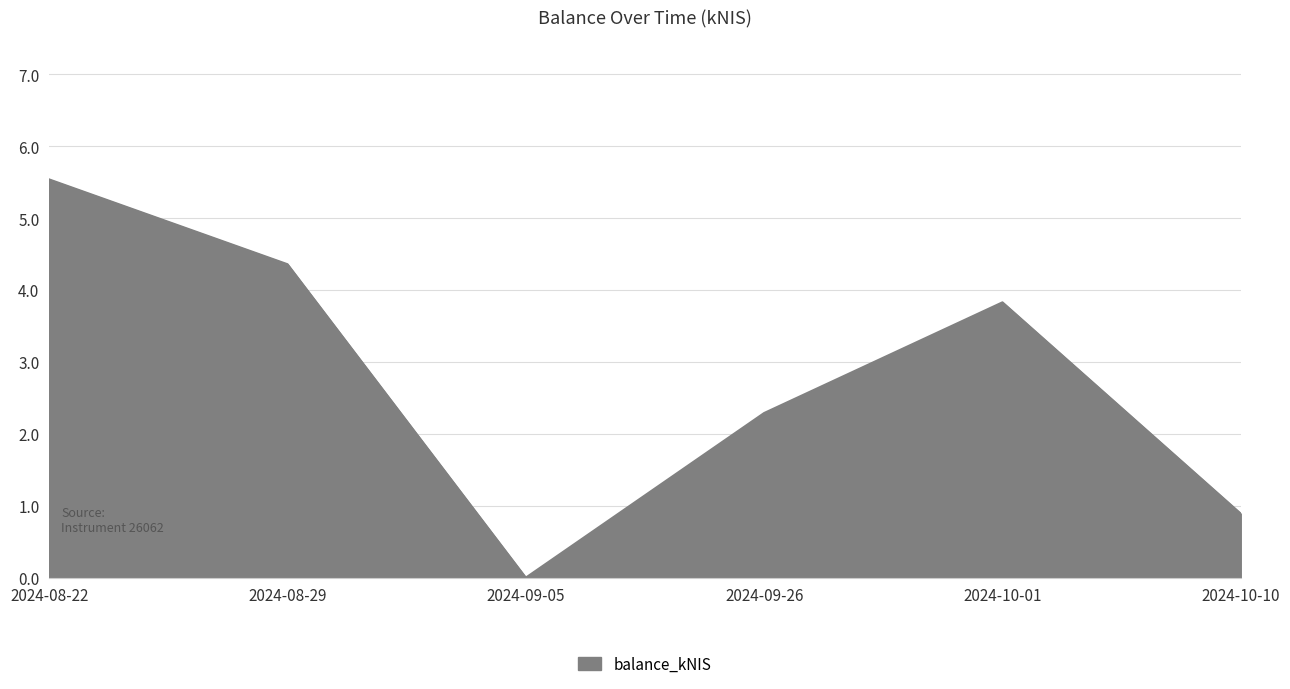

List the labels in order of value, largest first.

2024-08-22, 2024-08-29, 2024-10-01, 2024-09-26, 2024-10-10, 2024-09-05